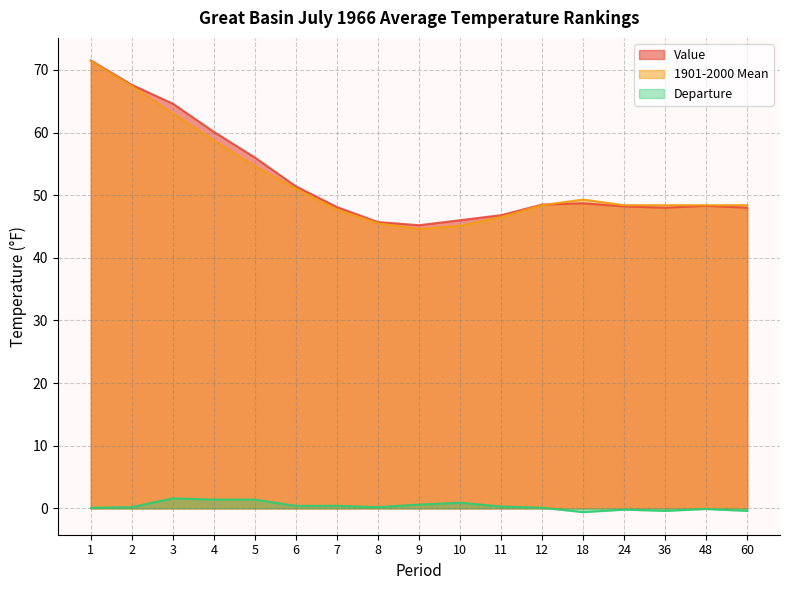

True or false: 1901-2000 Mean and Departure cross at least once.

False